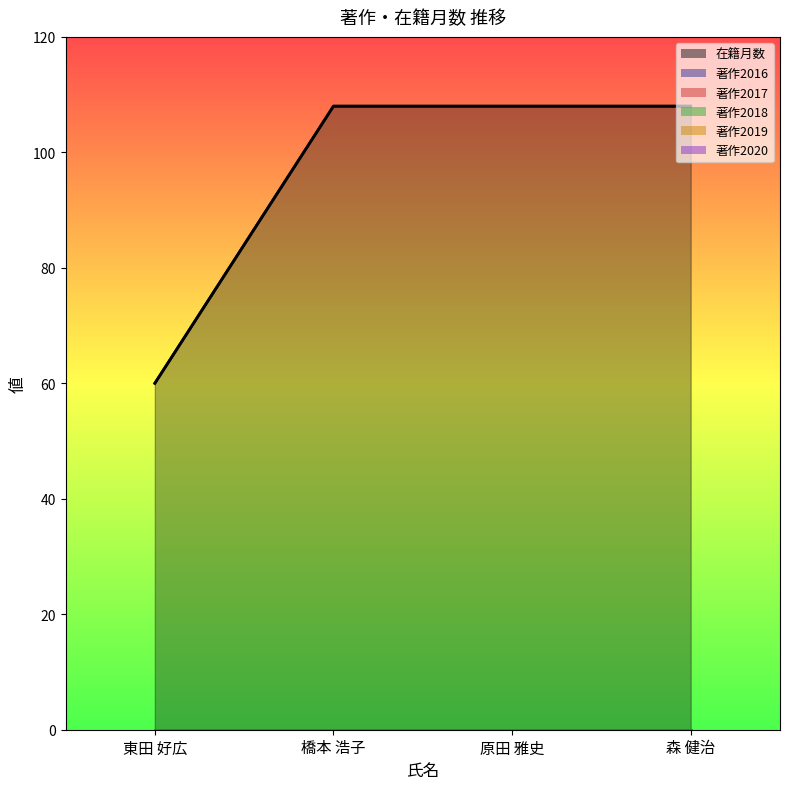

Which series has the largest total across all categories?

在籍月数